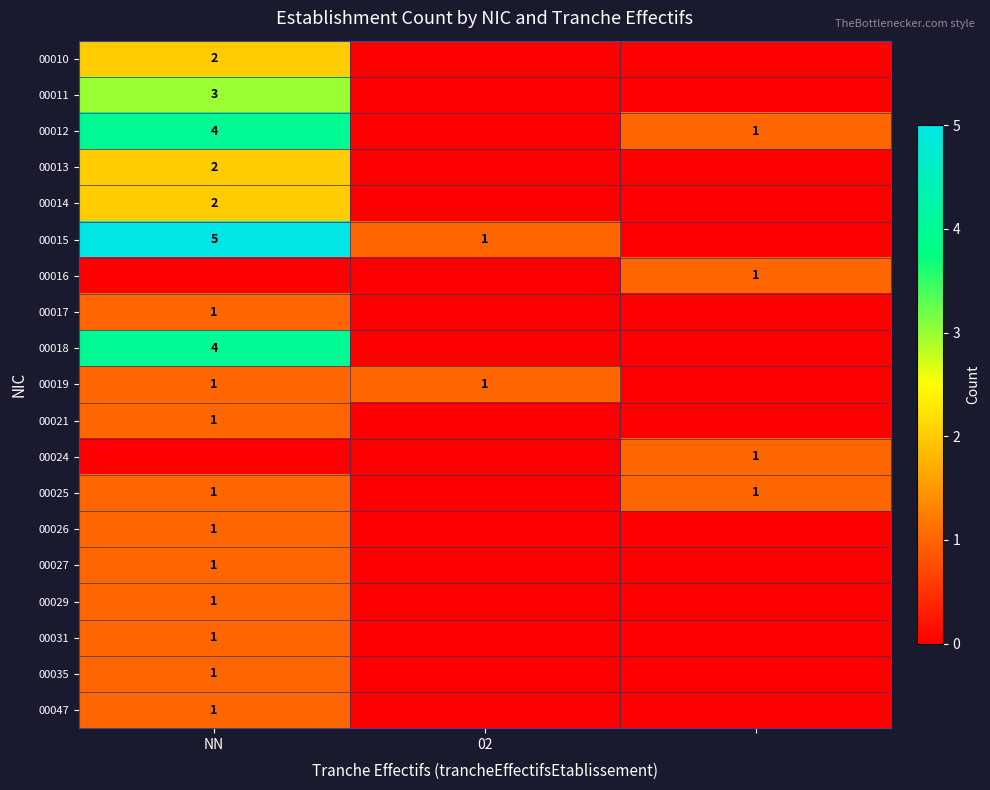

Is it true that 00027 equals 1 at NN?

True